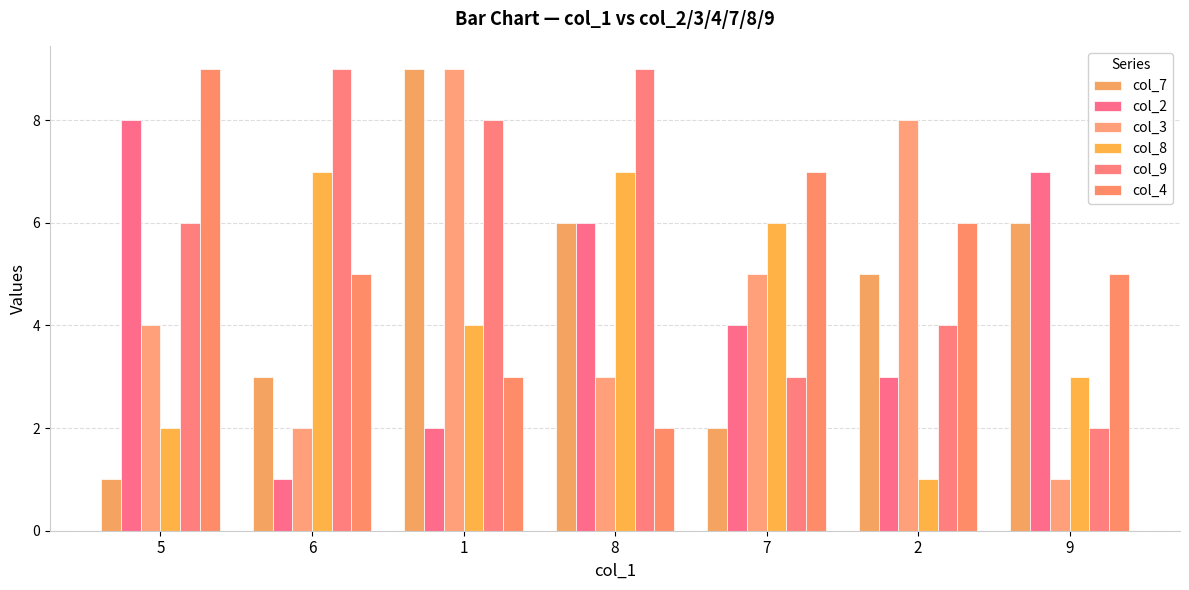

Reading left to right, transcribe all the data shown in this chart.

col_7: 5=1	6=3	1=9	8=6	7=2	2=5	9=6
col_2: 5=8	6=1	1=2	8=6	7=4	2=3	9=7
col_3: 5=4	6=2	1=9	8=3	7=5	2=8	9=1
col_8: 5=2	6=7	1=4	8=7	7=6	2=1	9=3
col_9: 5=6	6=9	1=8	8=9	7=3	2=4	9=2
col_4: 5=9	6=5	1=3	8=2	7=7	2=6	9=5